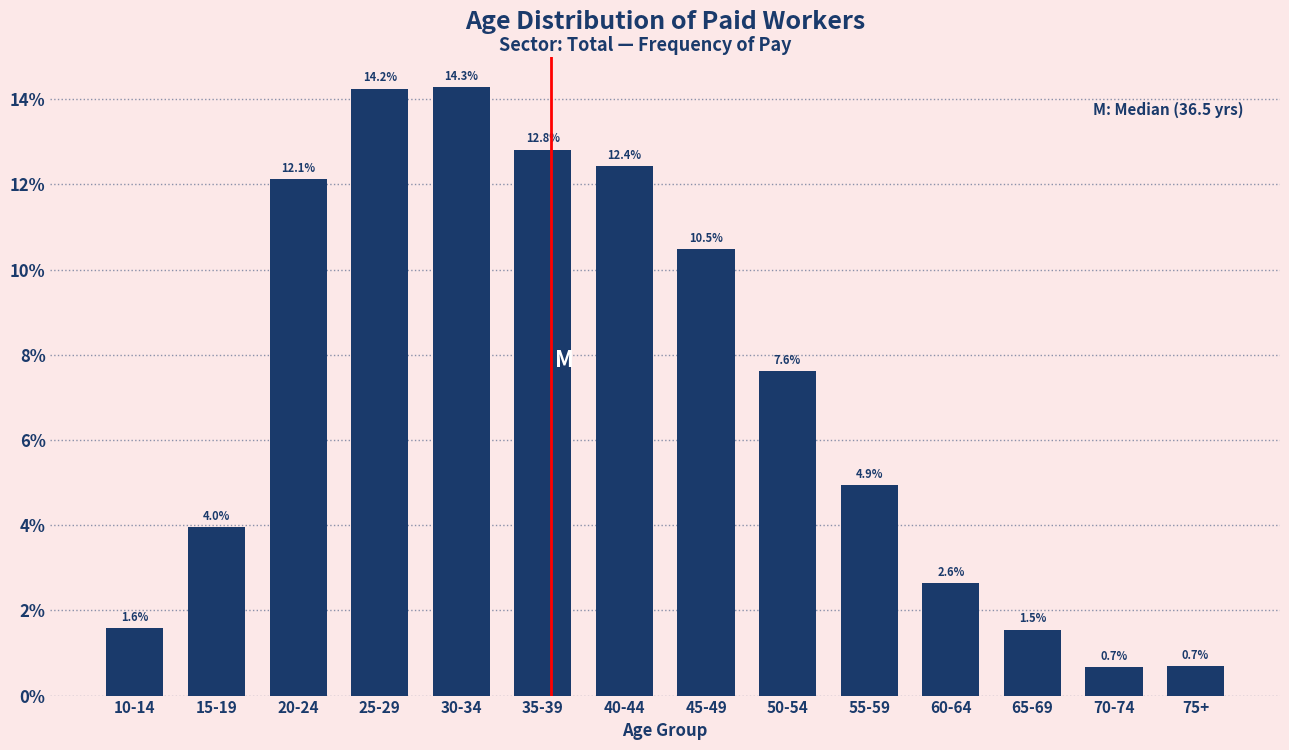

Reading left to right, transcribe all the data shown in this chart.

1.6	4.0	12.1	14.2	14.3	12.8	12.4	10.5	7.6	4.9	2.6	1.5	0.7	0.7